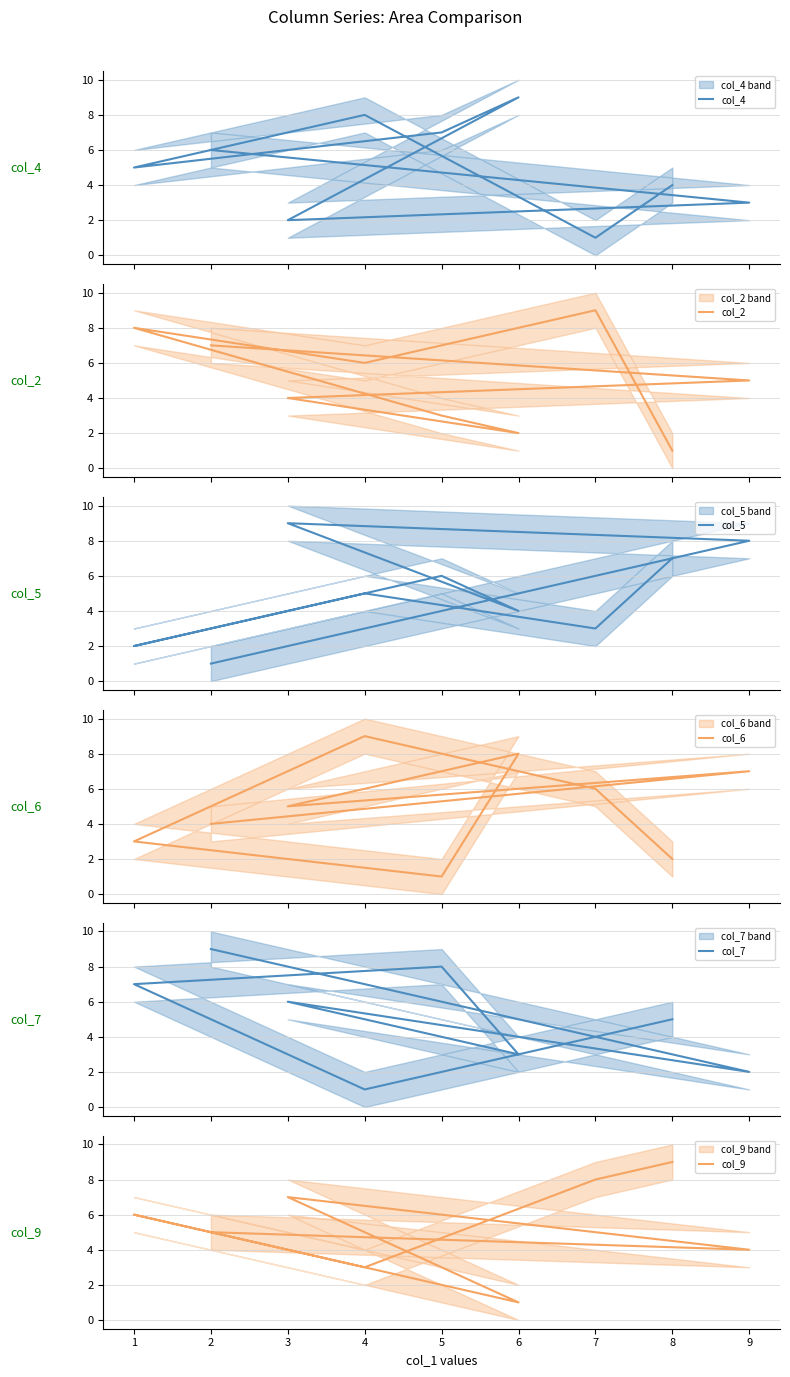

What is the value of the col_9 point at the 8th from the left?

8